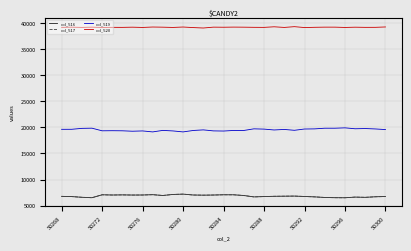

True or false: col_519 and col_520 cross at least once.

False